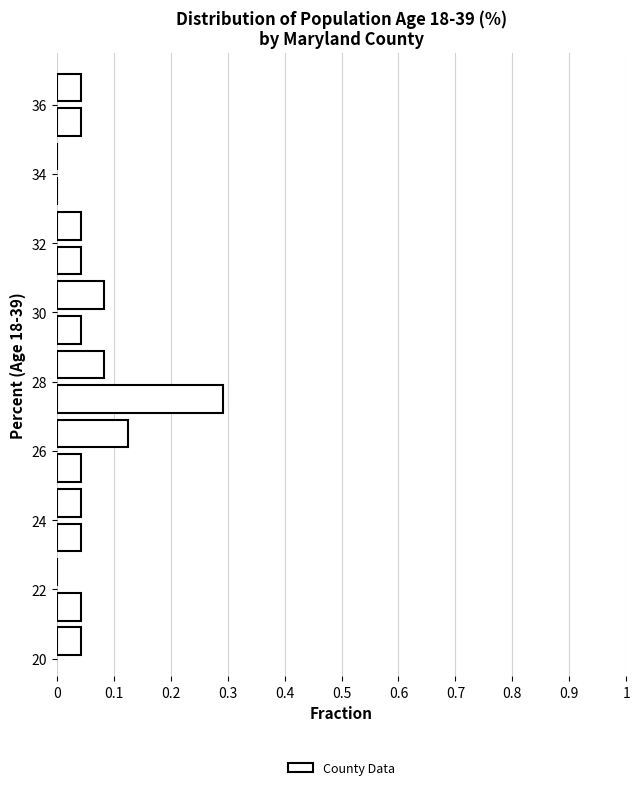

Reading bottom to top, transcribe this chart: for each bar, give the range it covers on the y-axis and its length. The values are not printed on the chart, so give them approximately, as read against the axis.

20 to 21: 0.04
21 to 22: 0.04
22 to 23: 0
23 to 24: 0.04
24 to 25: 0.04
25 to 26: 0.04
26 to 27: 0.13
27 to 28: 0.29
28 to 29: 0.08
29 to 30: 0.04
30 to 31: 0.08
31 to 32: 0.04
32 to 33: 0.04
33 to 34: 0
34 to 35: 0
35 to 36: 0.04
36 to 37: 0.04